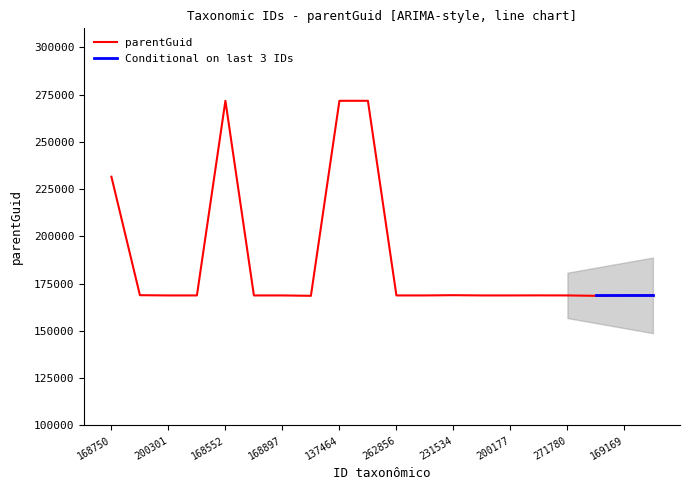

Does the chart display data point markers on the line(s)?

No